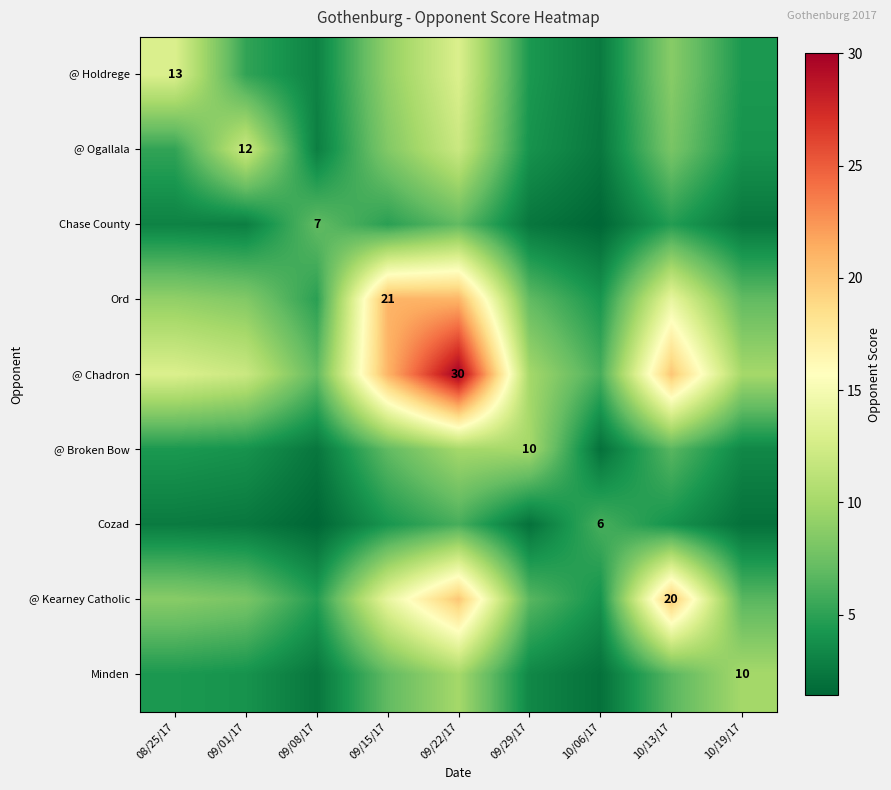

What is the approximate value of @ Chadron at 10/19/17?

10.0